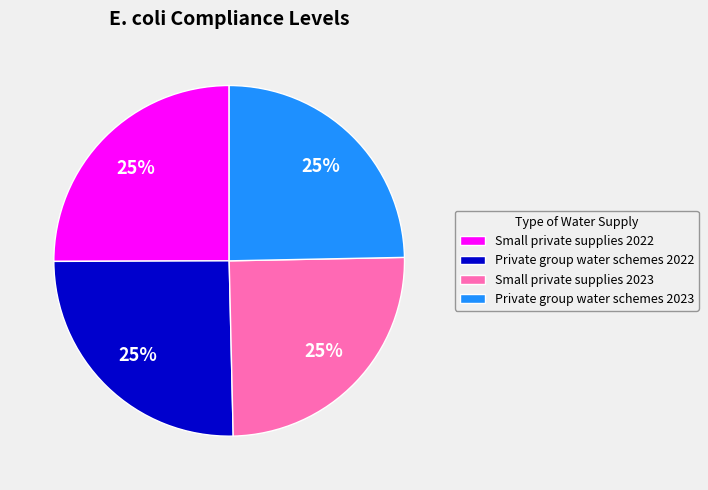

What is the ratio of the value at Small private supplies 2022 to the value at Private group water schemes 2022?

1.0